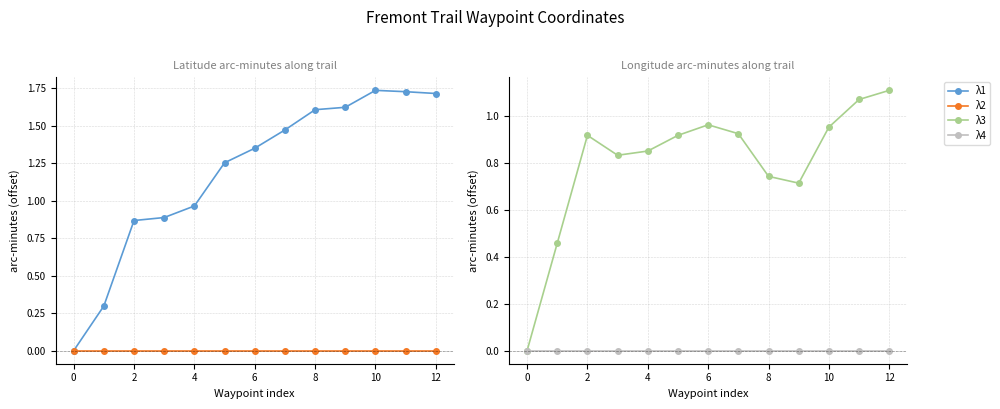

What is the label of the 9th point from the left?

8